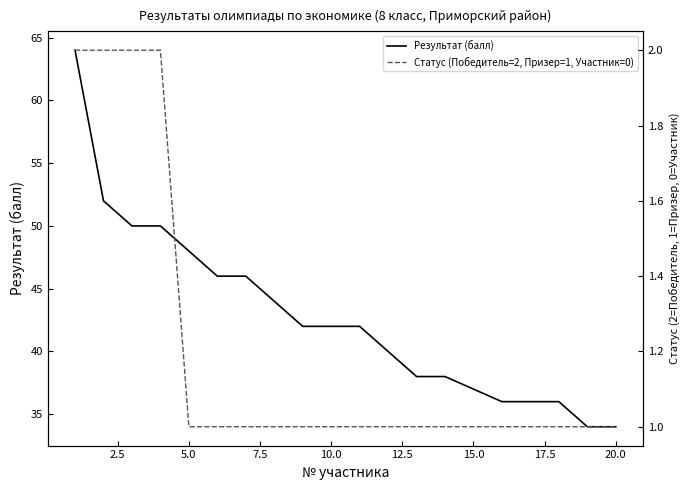

How many data points in Результат (балл) are less than 42?

9